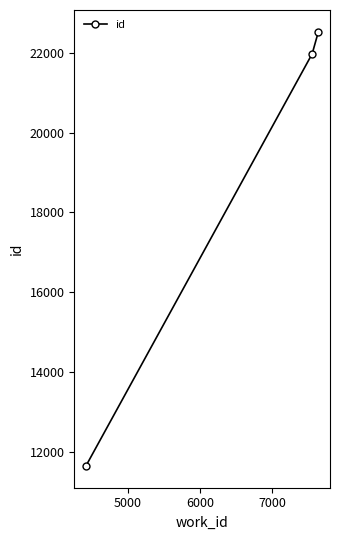

What is the smallest value displayed?

11651